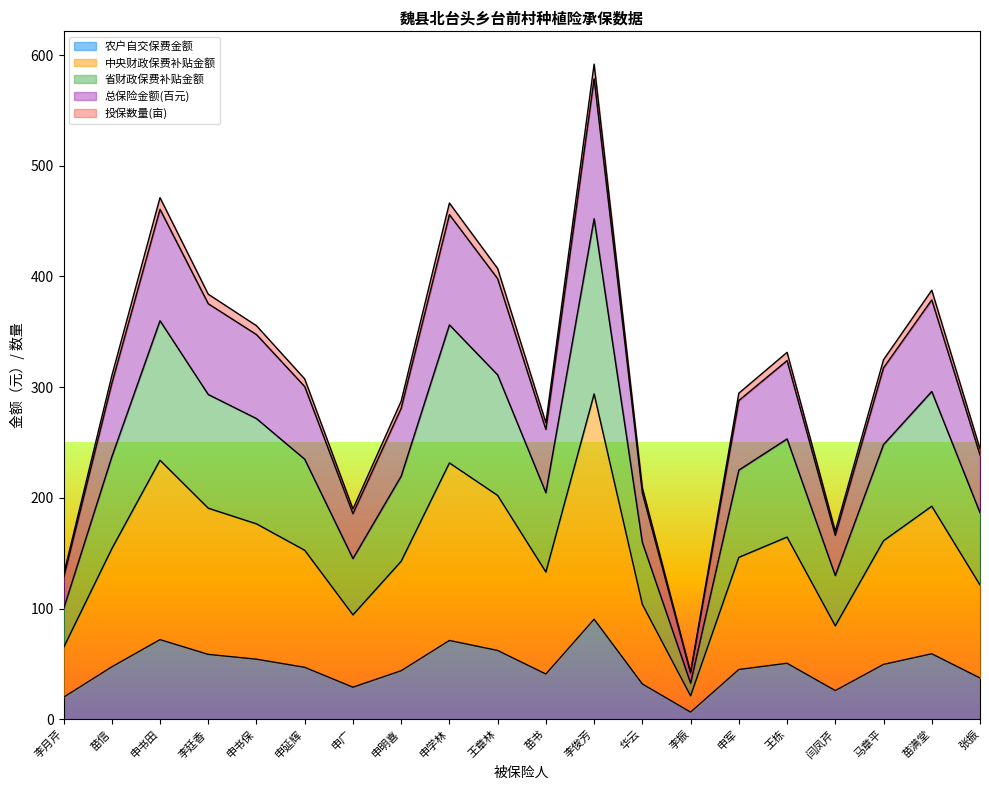

True or false: 总保险金额(百元) has more than 1 points higher than both neighbors.

True